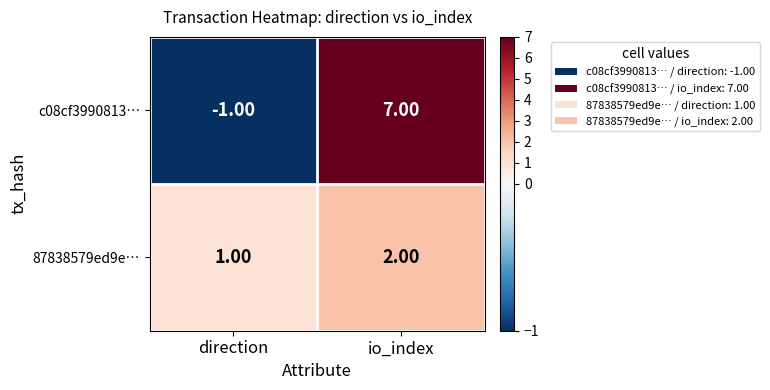

At which category is the sum across all series the highest?

io_index